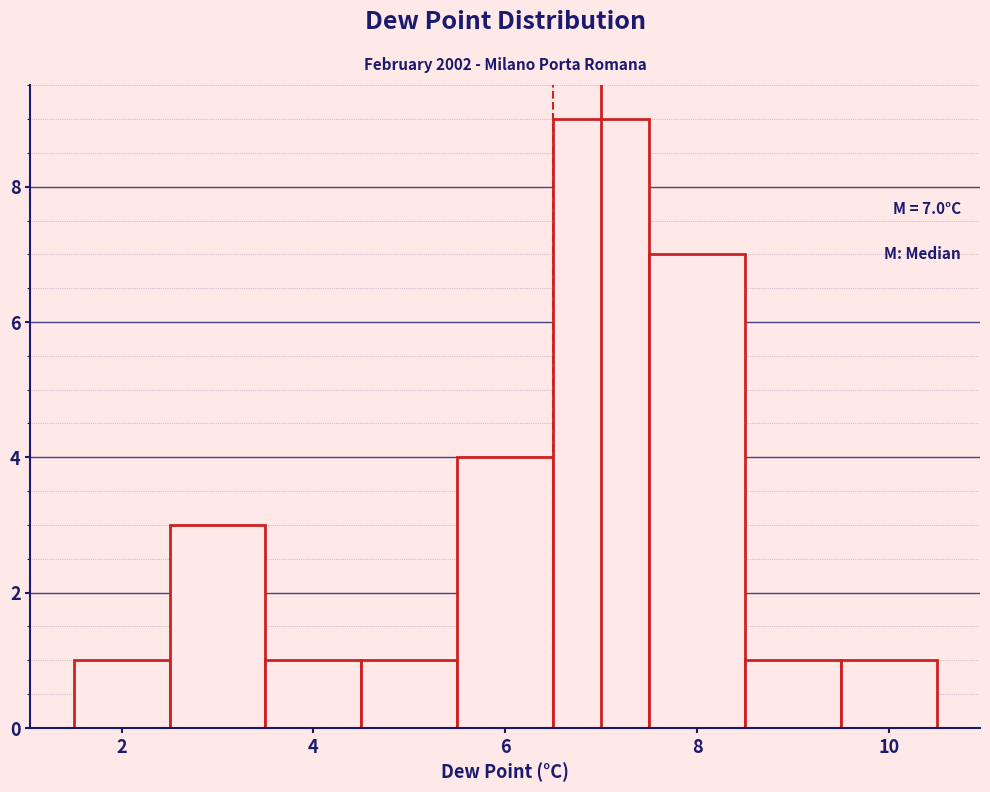

Over which range of the x-axis is the bar tallest?

6.5 to 7.5